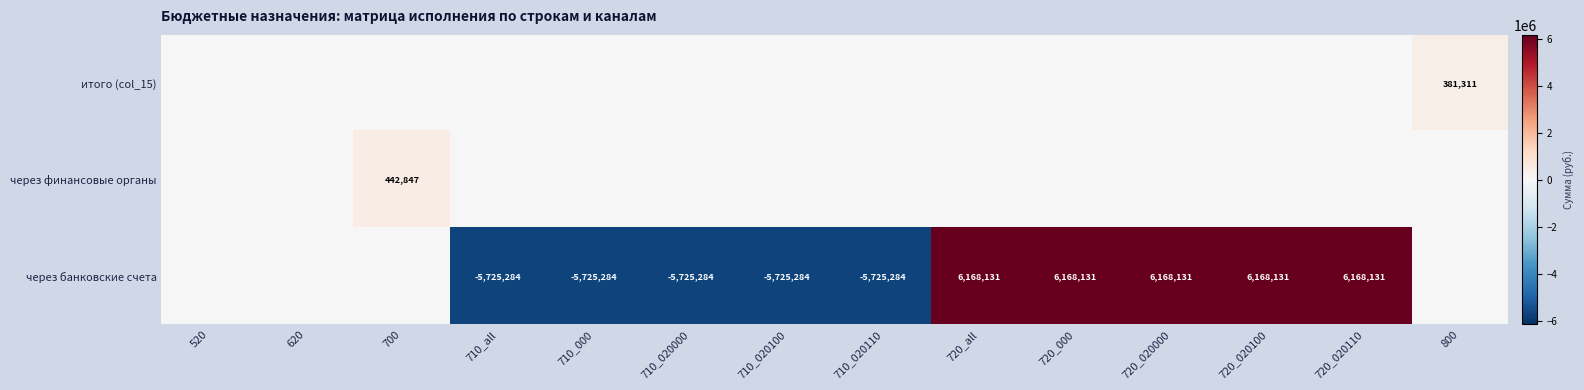

What is the sum of the через банковские счета values at 710_020110 and 720_020100?

442847